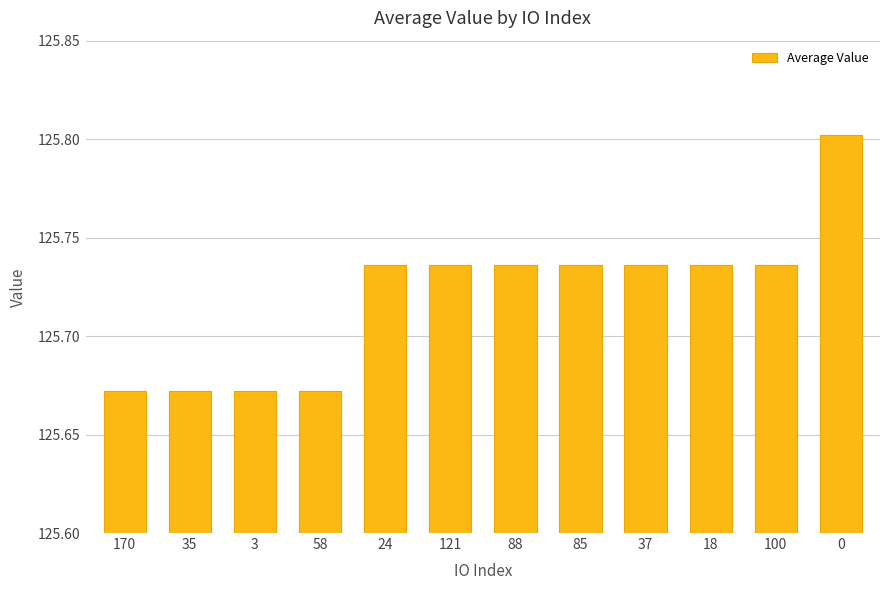

How many data points does each series have?

12